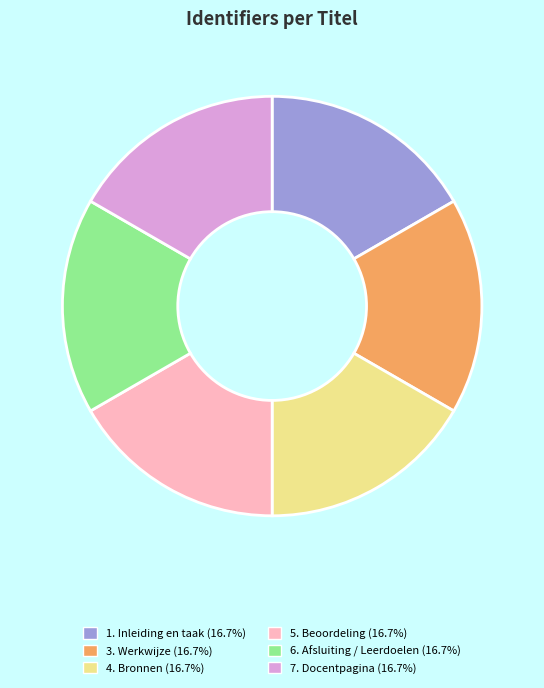

What is the ratio of the value at 5. Beoordeling to the value at 1. Inleiding en taak?

1.0